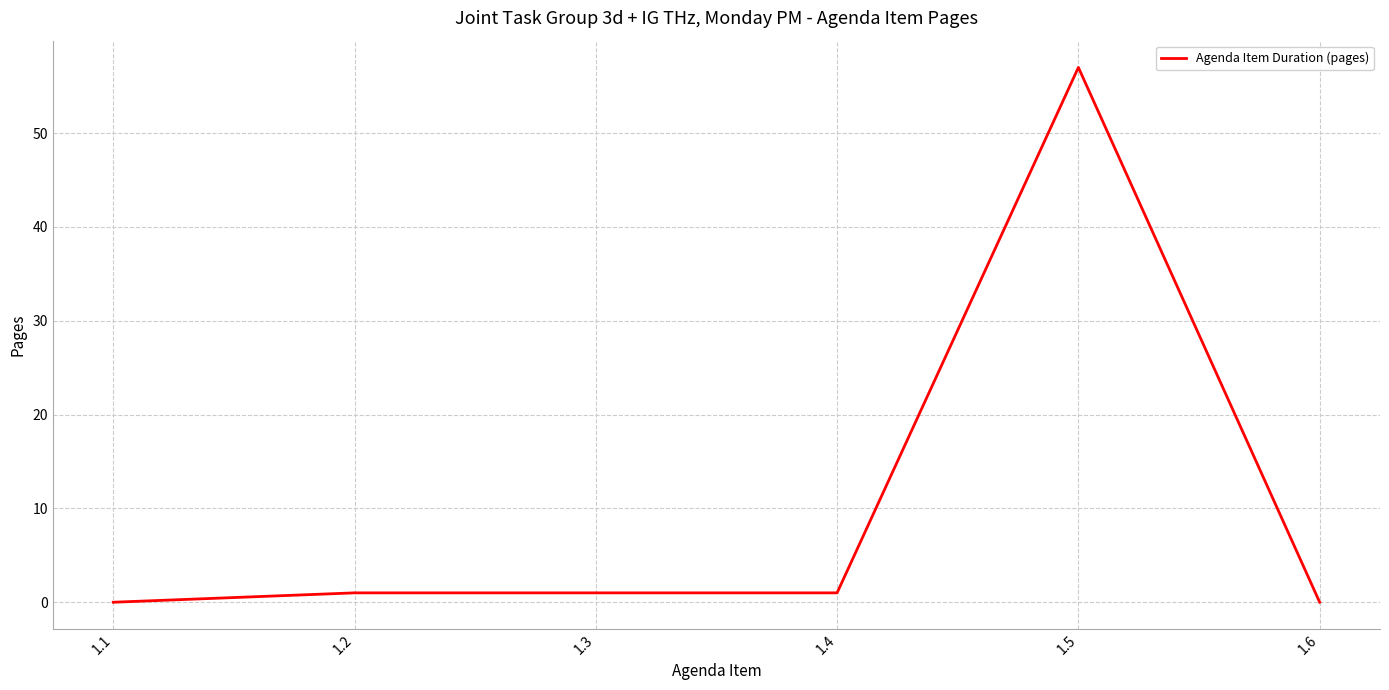

Which category has the highest value across all series?

1.5